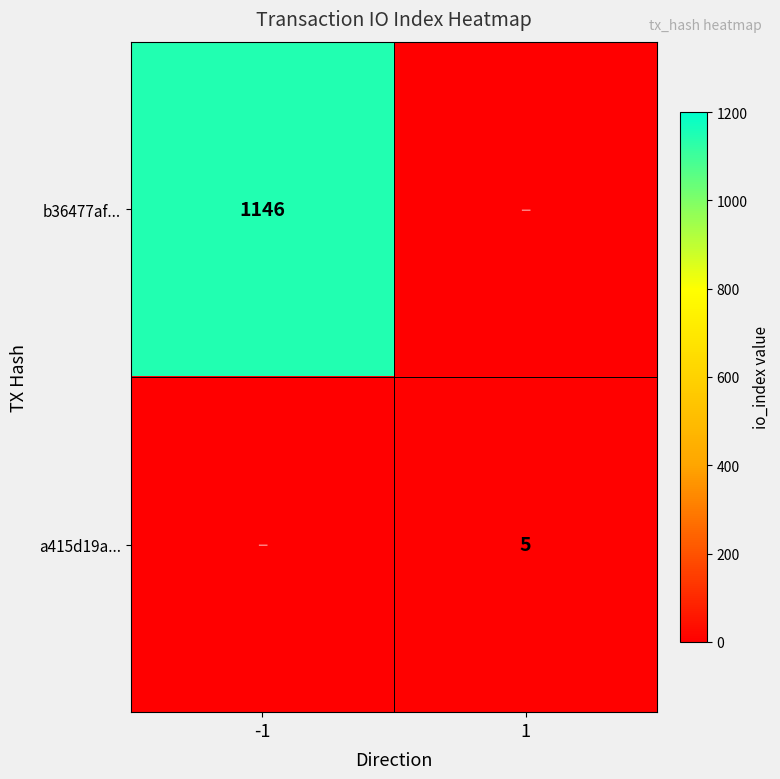

Is it true that a415d19a... equals 2 at 1?

False